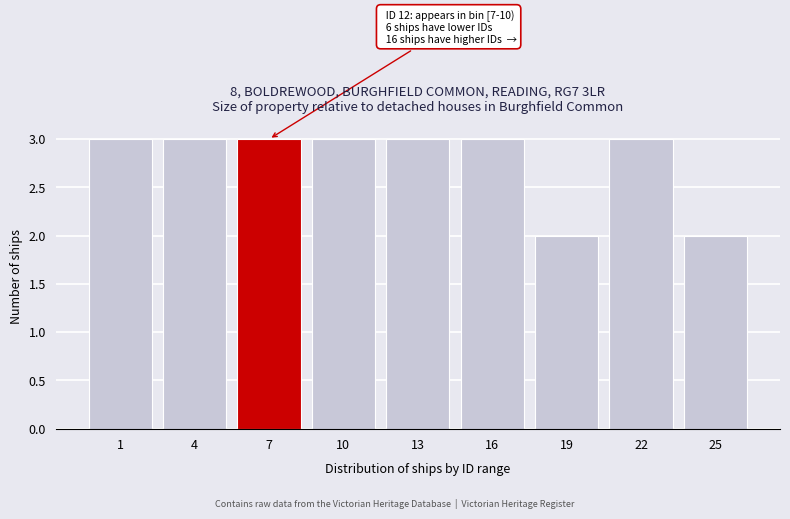

Reading left to right, list all the values displayed in this chart.

1=3	4=3	7=3	10=3	13=3	16=3	19=2	22=3	25=2